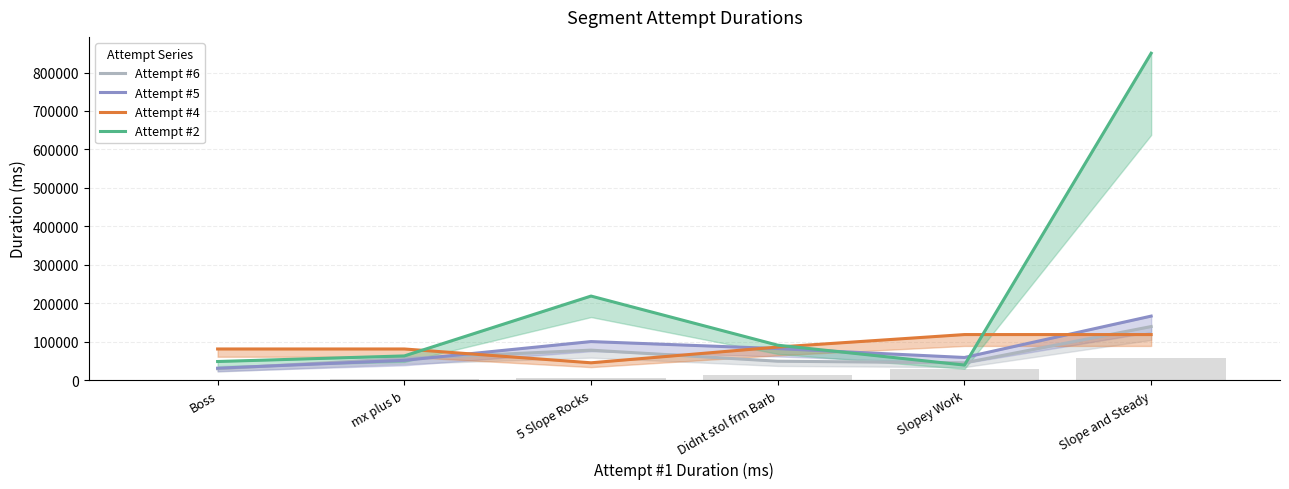

Which label corresponds to the largest value in the chart?

Slope and Steady